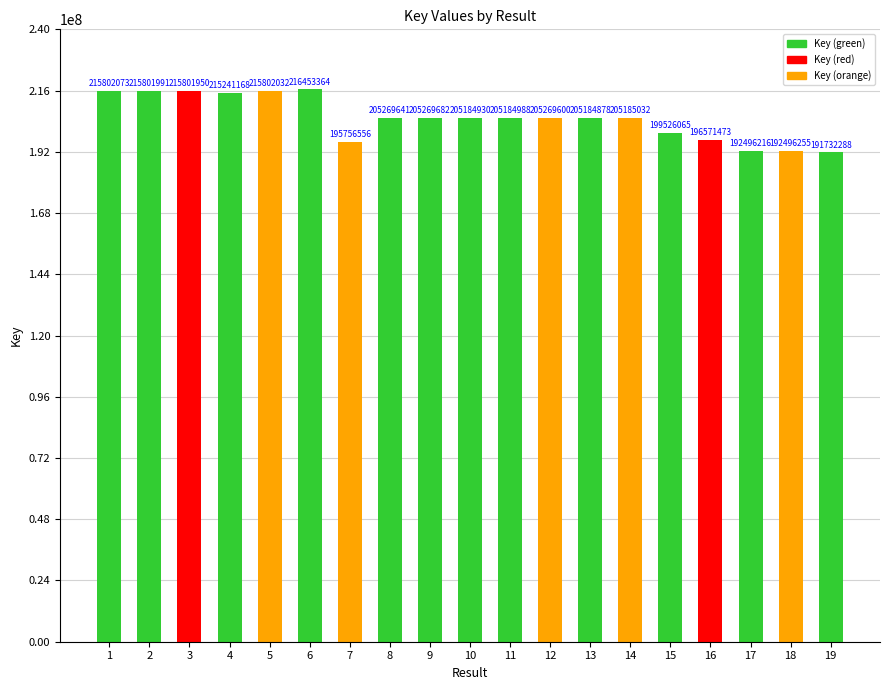

What is the maximum value shown in the chart?

216453364